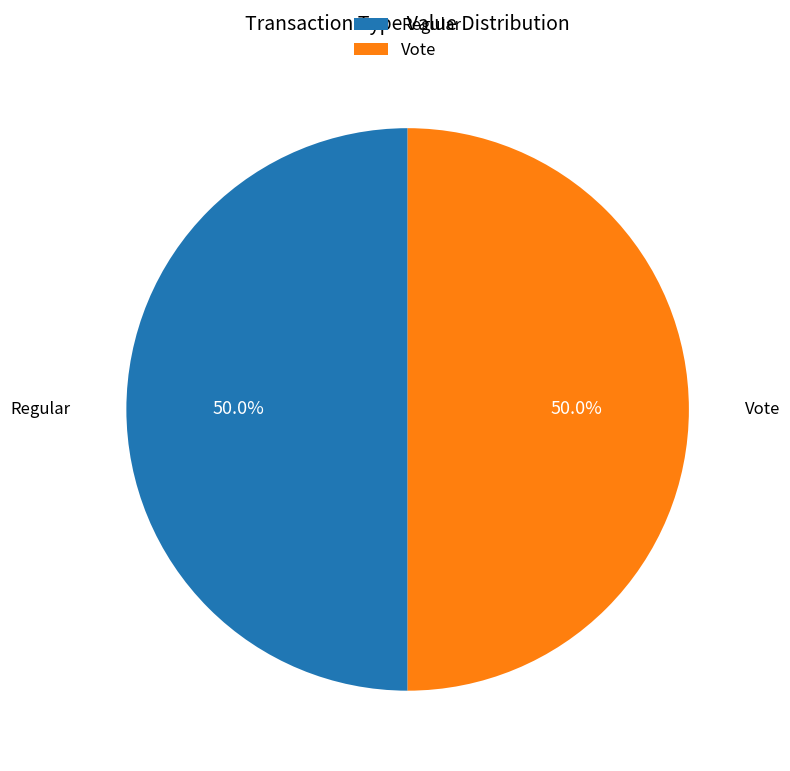

What is the ratio of the value at Vote to the value at Regular?

1.0